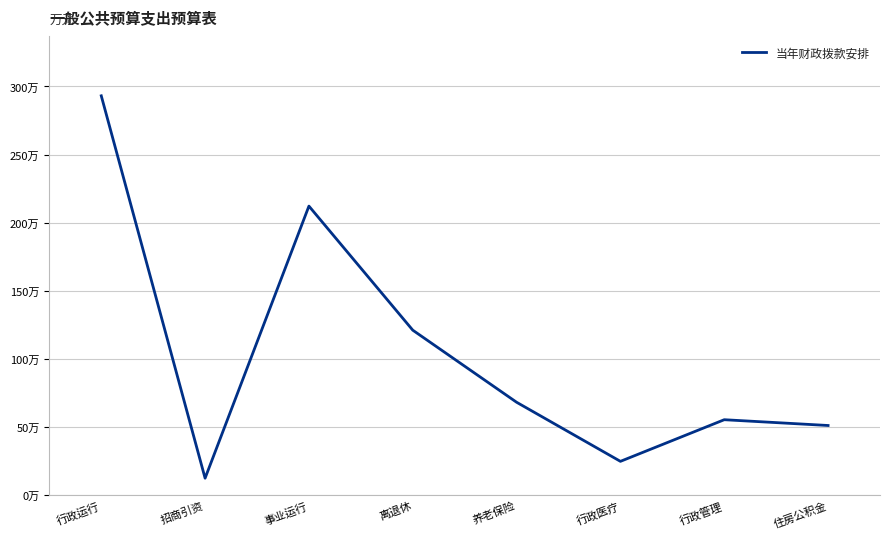

What is the difference between the values at 行政管理 and 离退休?

657184